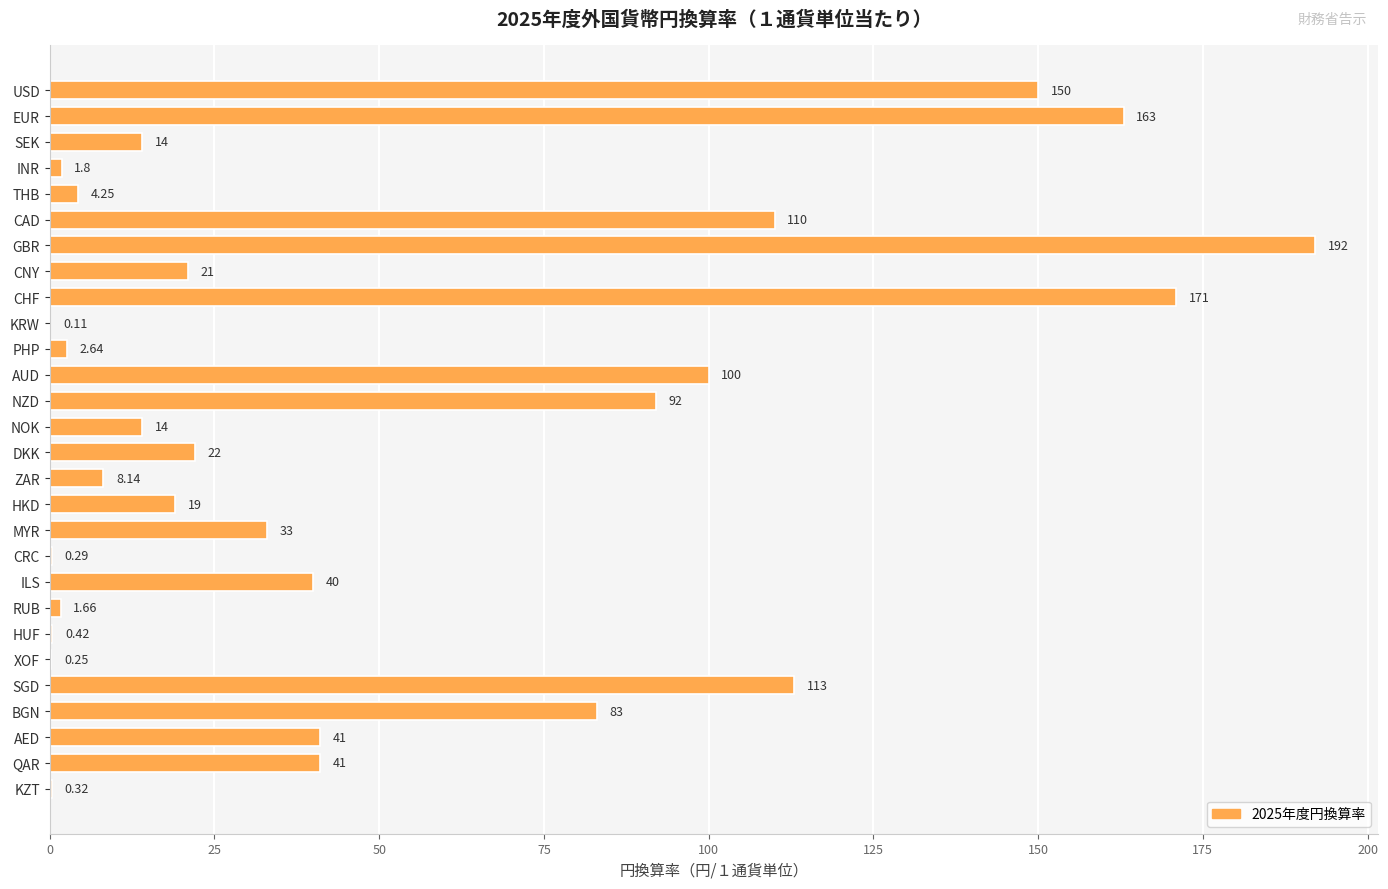

What is the sum of the values at CAD and SGD?

223.0